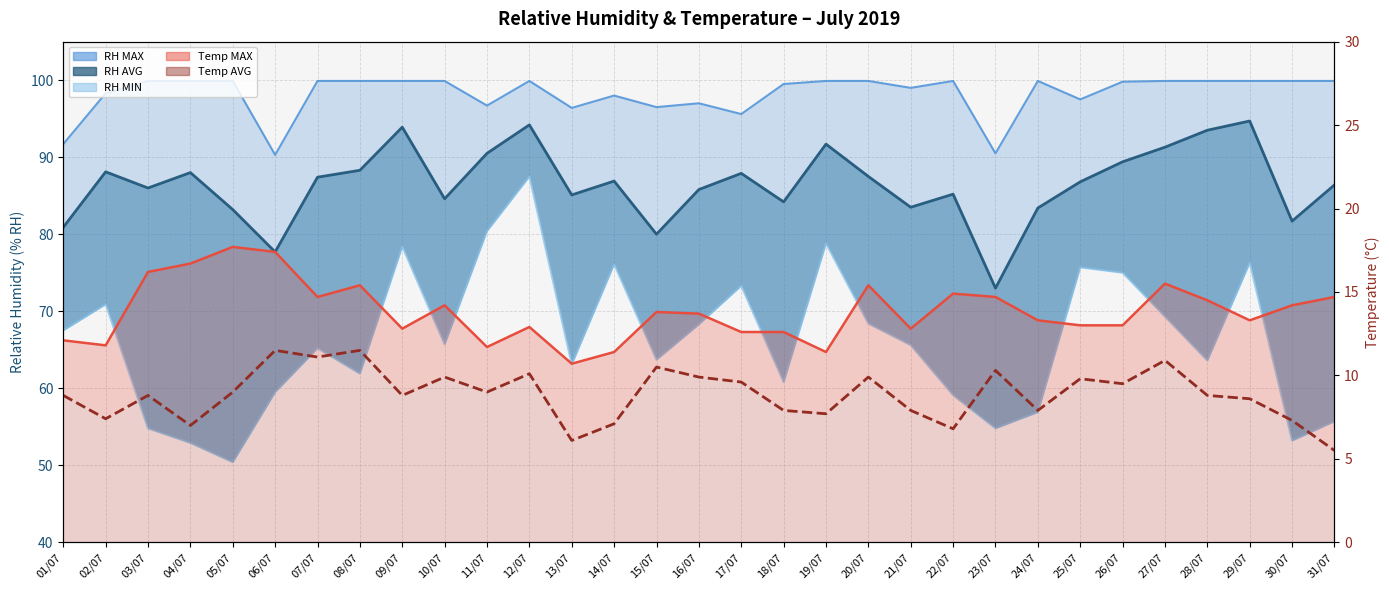

What is the value of the 28th point from the left?

99.9